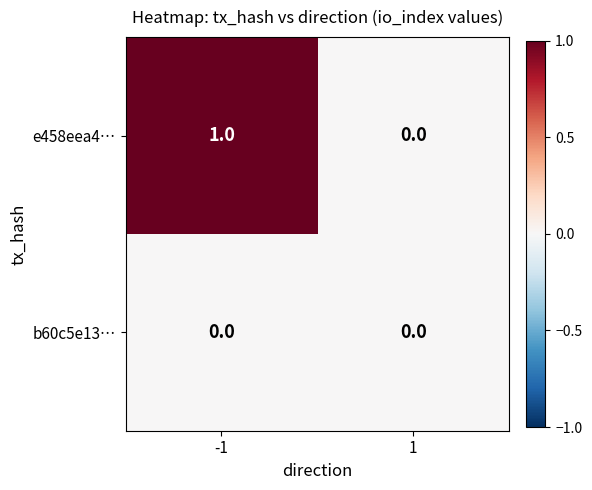

Rank the series at -1 from highest to lowest value.

e458eea4…, b60c5e13…